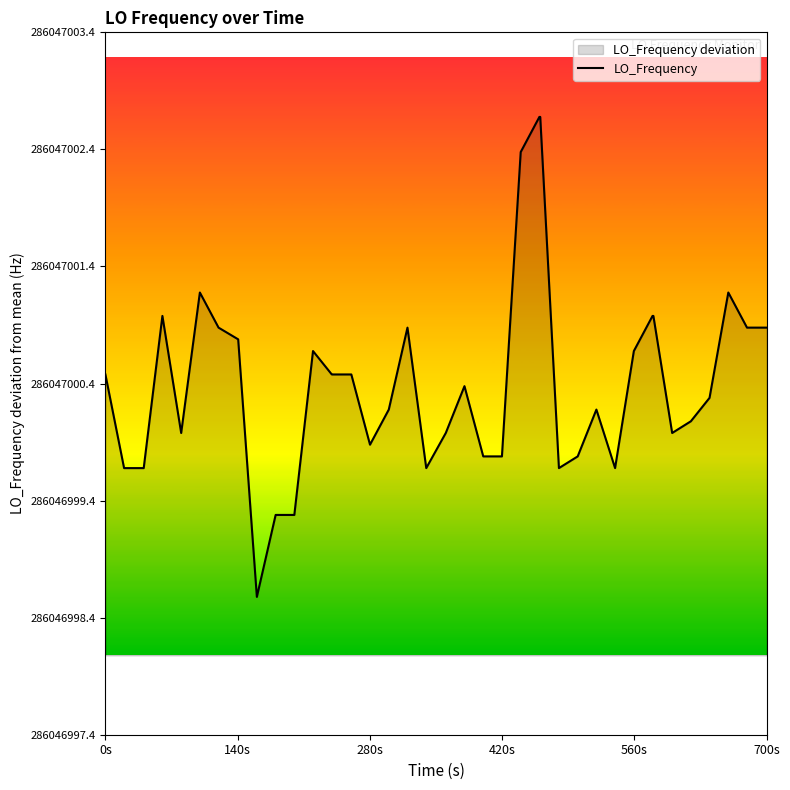

Is it true that the value at 16 is -0.1?

False